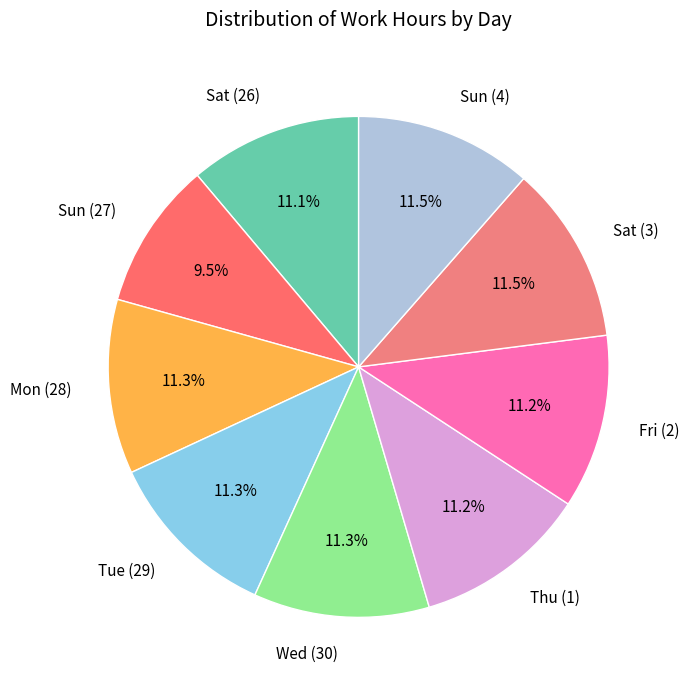

Approximately how many times larger is the value at Fri (2) compared to Thu (1)?

1.0